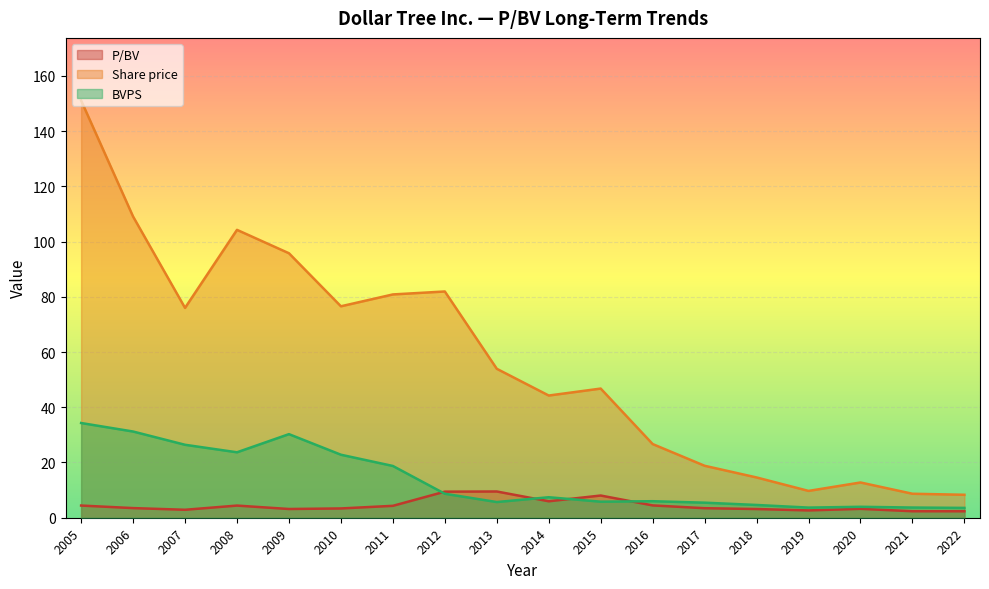

What is the value of the BVPS point at the 13th from the left?

5.5